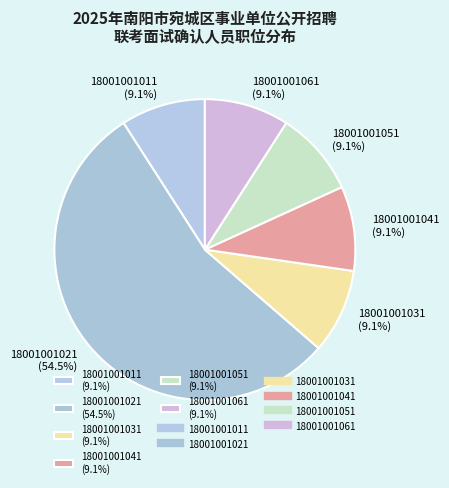

To the nearest percent, what is the average slice percentage?

17%